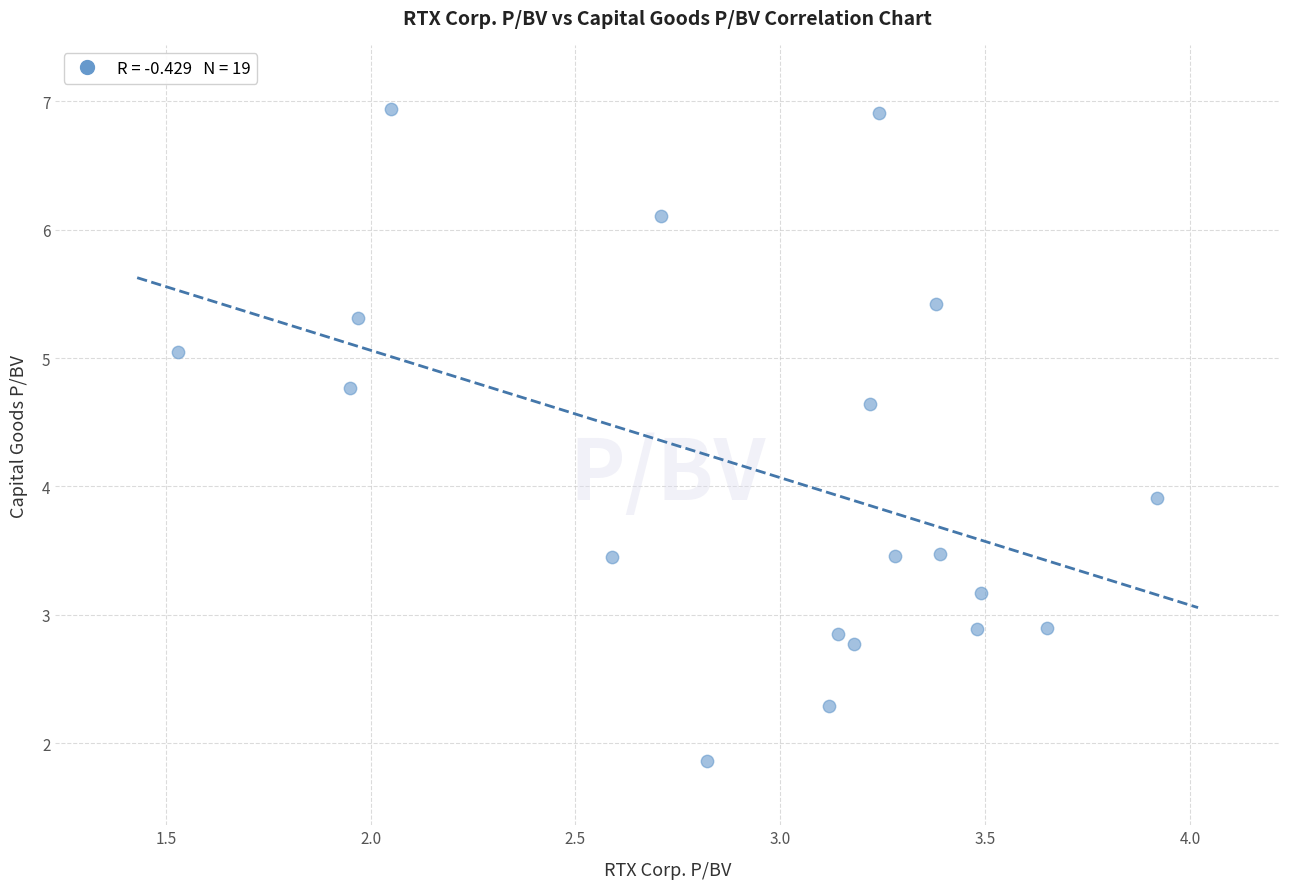

What Y value in the scatter plot is closest to 4?

3.9